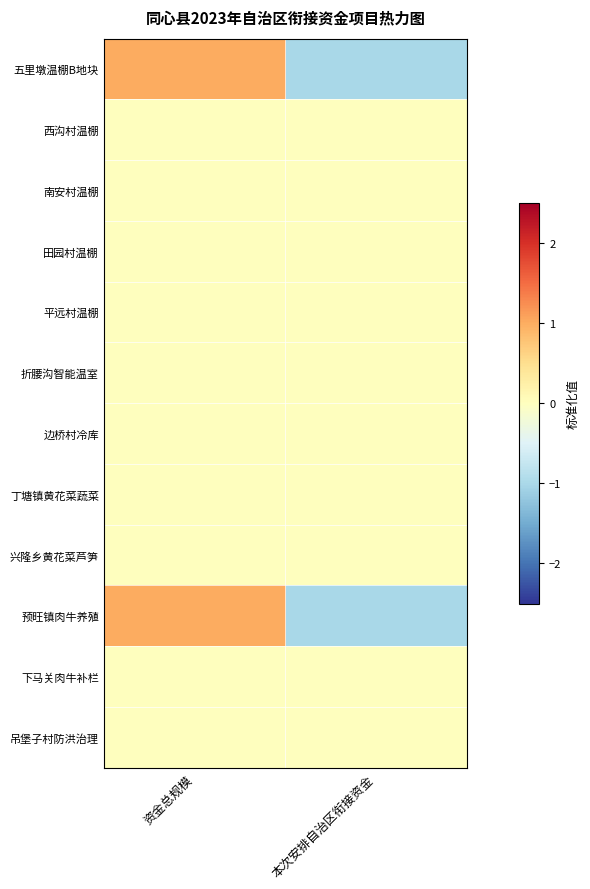

Count the number of data series in this chart.

12